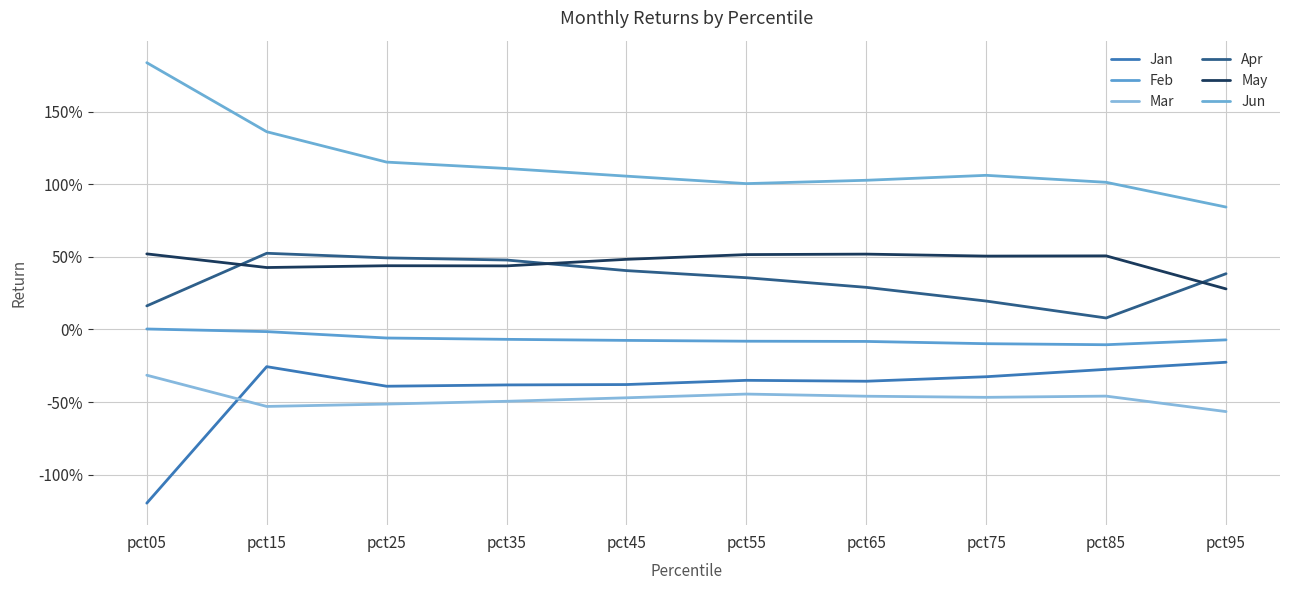

Is this an area chart (filled region under the line)?

No